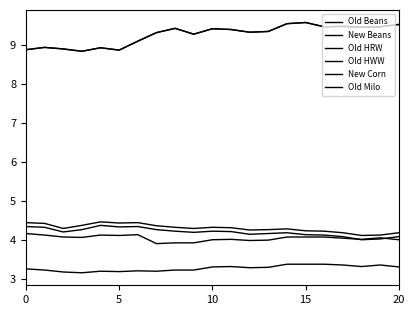

Reading left to right, what are all the values shown in this chart?

Old Beans: 8.9	8.9	8.9	8.8	8.9	8.9	9.1	9.3	9.4	9.3	9.4	9.4	9.3	9.4	9.6	9.6	9.5	9.5	9.5	9.5	9.5
New Beans: 8.9	8.9	8.9	8.8	8.9	8.9	9.1	9.3	9.4	9.3	9.4	9.4	9.3	9.4	9.6	9.6	9.5	9.5	9.5	9.5	9.5
Old HRW: 4.4	4.4	4.3	4.4	4.5	4.4	4.4	4.4	4.3	4.3	4.3	4.3	4.2	4.3	4.3	4.2	4.2	4.2	4.1	4.1	4.2
Old HWW: 4.3	4.3	4.2	4.3	4.4	4.3	4.3	4.3	4.2	4.2	4.2	4.2	4.1	4.2	4.2	4.1	4.1	4.1	4.0	4.0	4.1
New Corn: 4.2	4.1	4.1	4.1	4.1	4.1	4.1	3.9	3.9	3.9	4.0	4.0	4.0	4.0	4.1	4.1	4.1	4.0	4.0	4.0	4.0
Old Milo: 3.2	3.2	3.2	3.1	3.2	3.2	3.2	3.2	3.2	3.2	3.3	3.3	3.3	3.3	3.4	3.4	3.4	3.4	3.3	3.4	3.3